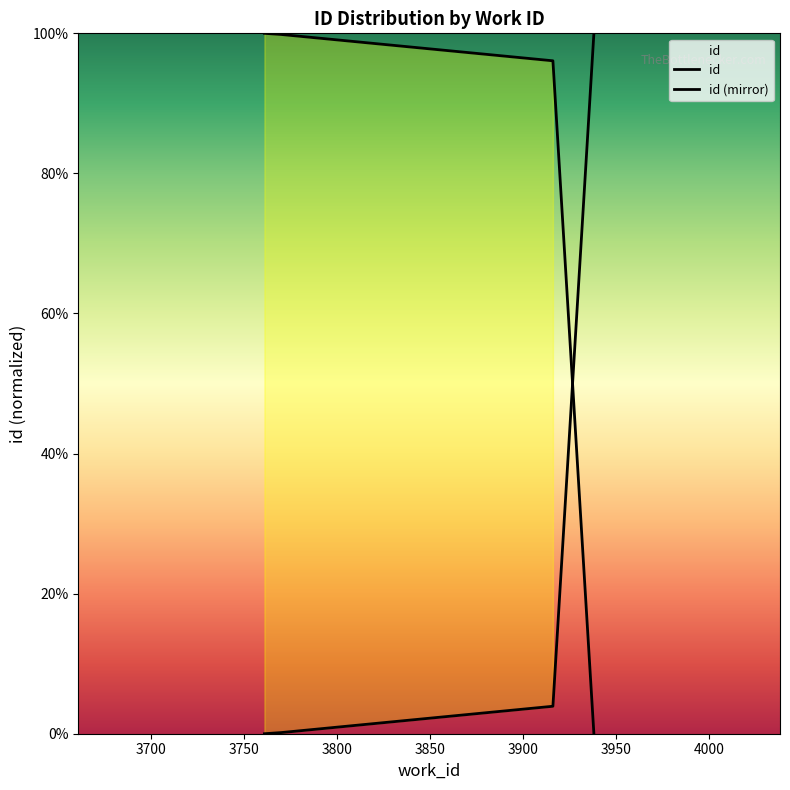

The value at 3916 is 3.9. True or false?

True